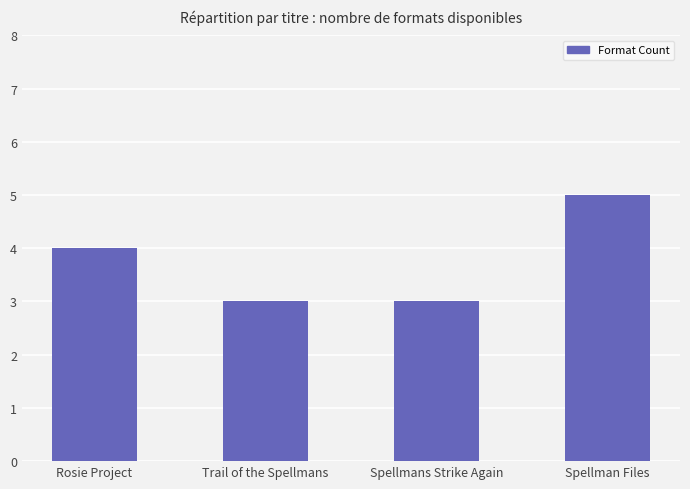

What is the smallest value displayed?

3